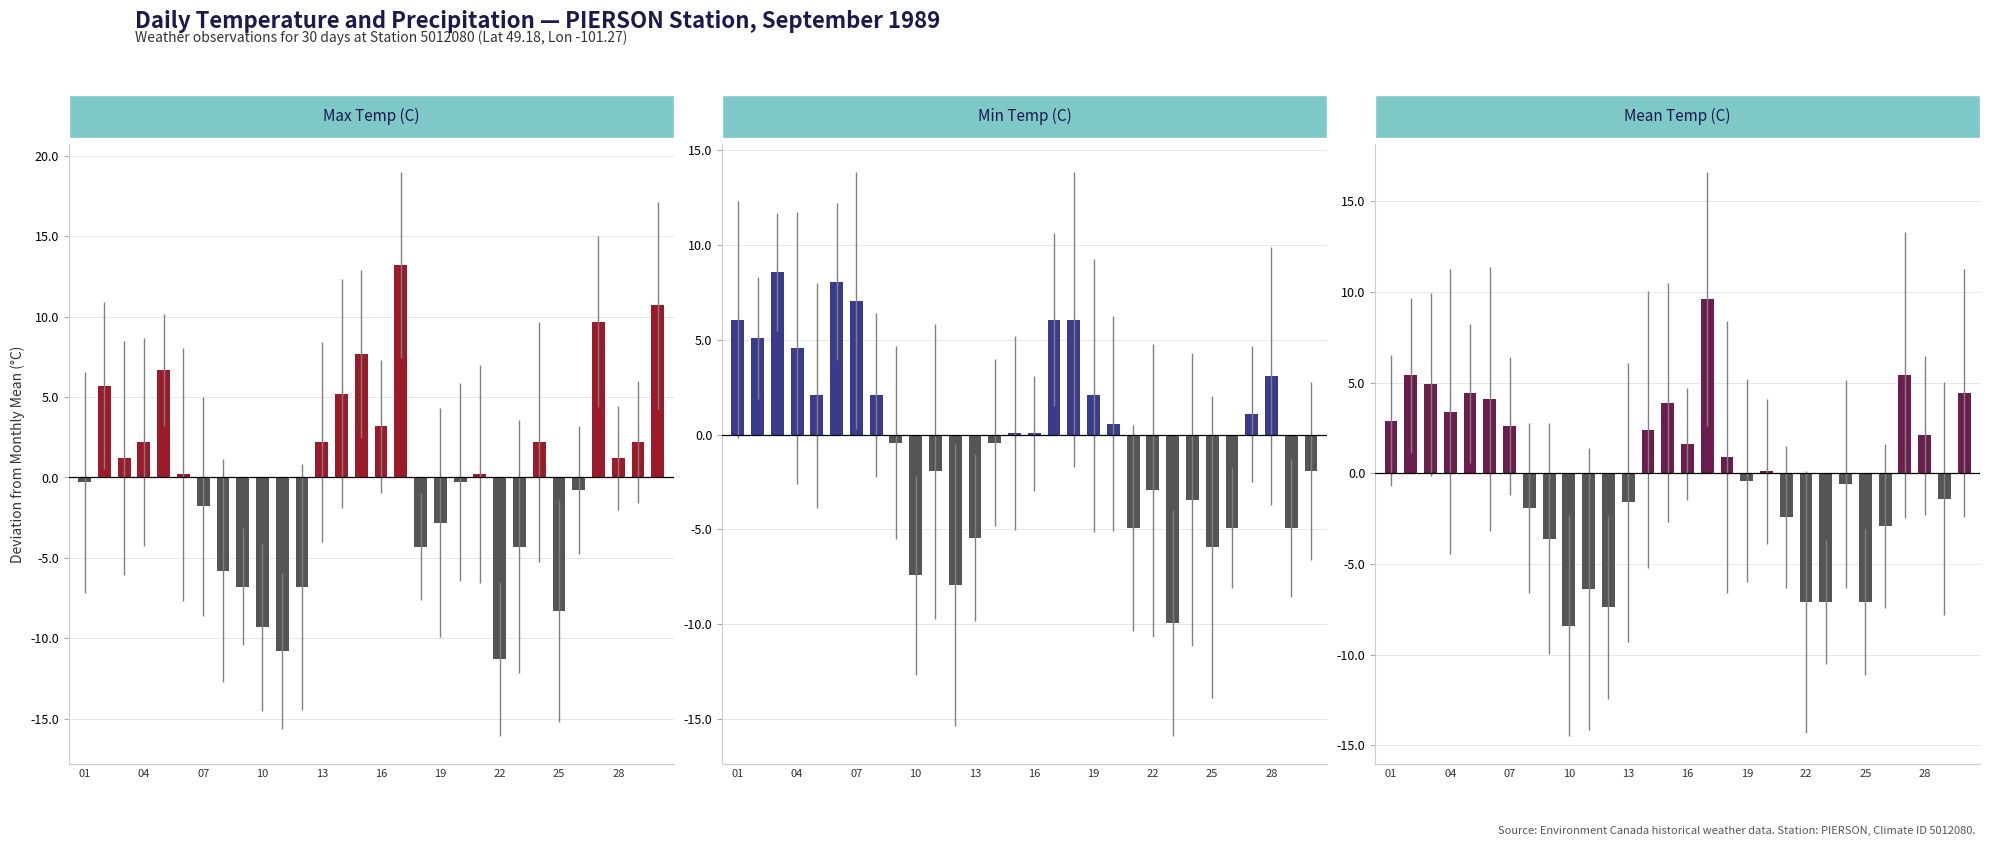

List the series in order of their peak value, highest first.

Max Temp (C), Mean Temp (C), Min Temp (C)